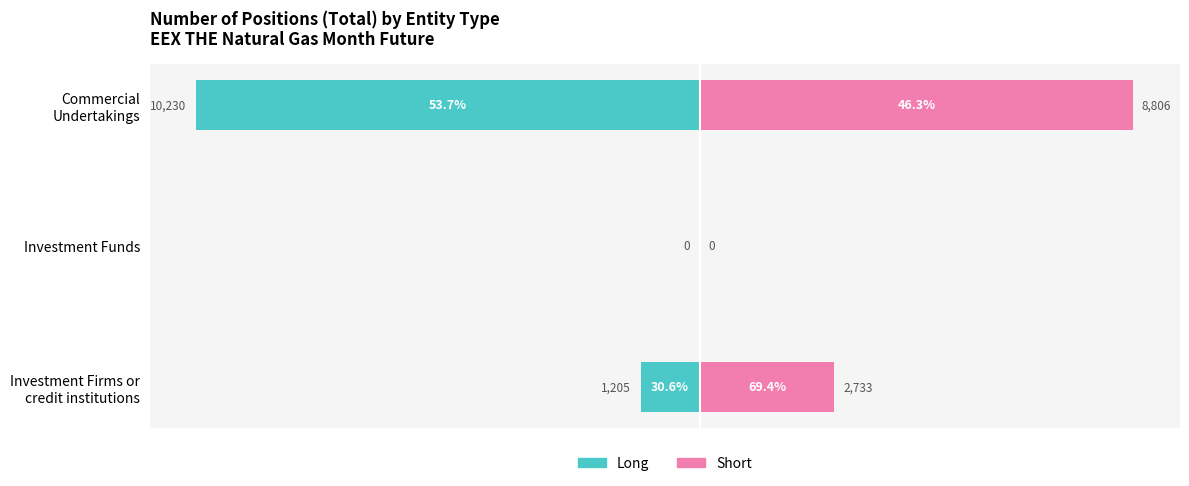

What are all the series names shown in the legend?

Long, Short